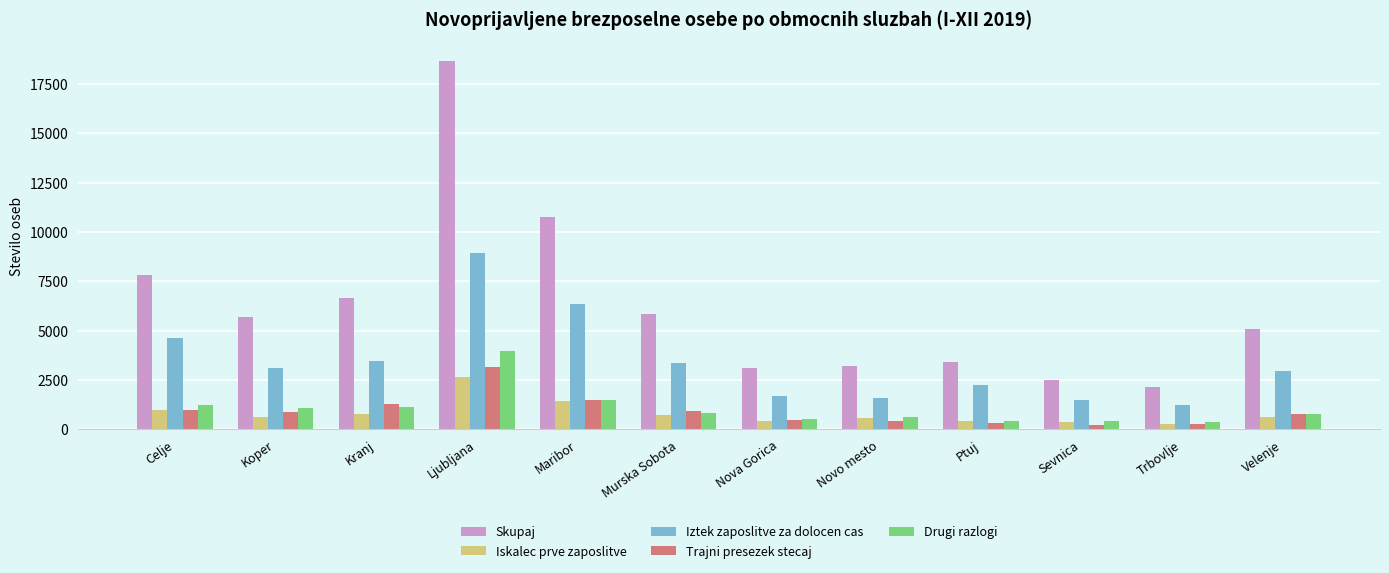

What is the difference between the second highest and second lowest values in the Iztek zaposlitve za dolocen cas series?

4861